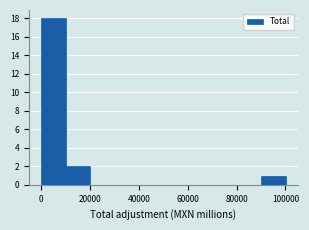

How tall is the bar that spans 10000 to 20000 on the x-axis? Neither the bar edges nor the heights are printed on the chart, so give them approximately, as read against the axes.

2